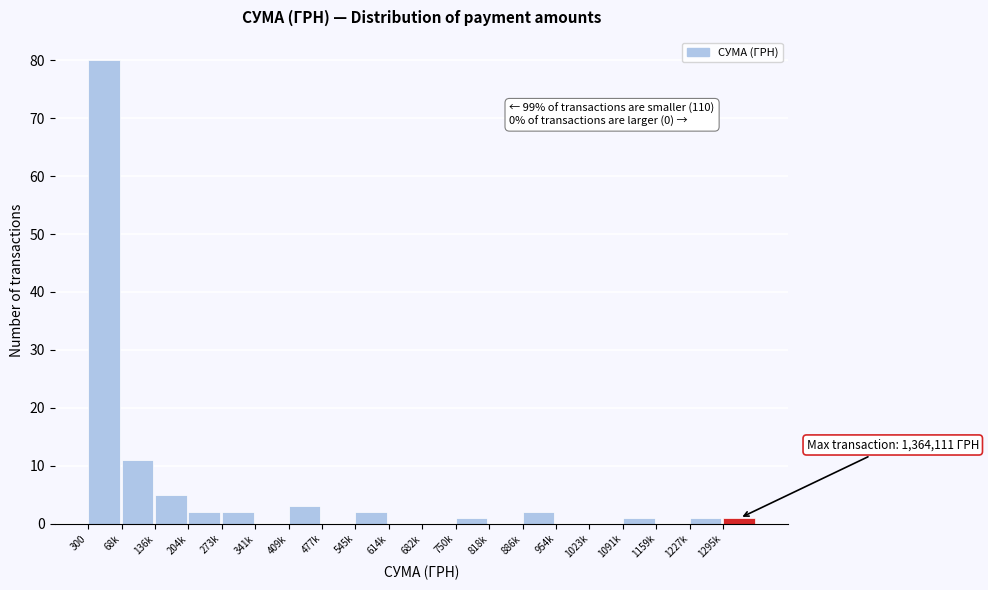

Reading left to right, extract all data points from this chart.

300=80	68k=11	136k=5	204k=2	273k=2	341k=0	409k=3	477k=0	545k=2	614k=0	682k=0	750k=1	818k=0	886k=2	954k=0	1023k=0	1091k=1	1159k=0	1227k=1	1295k=1